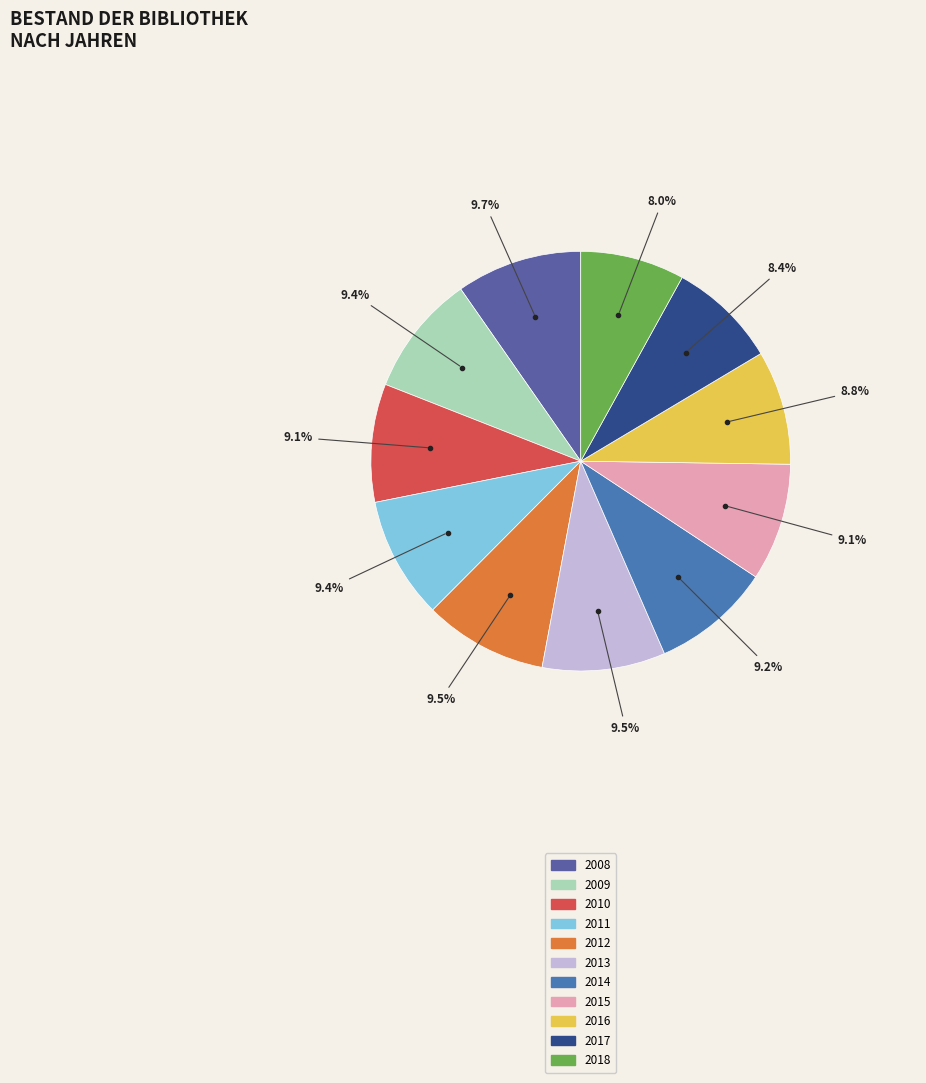

What portion of the pie excludes 2018?

92.0%